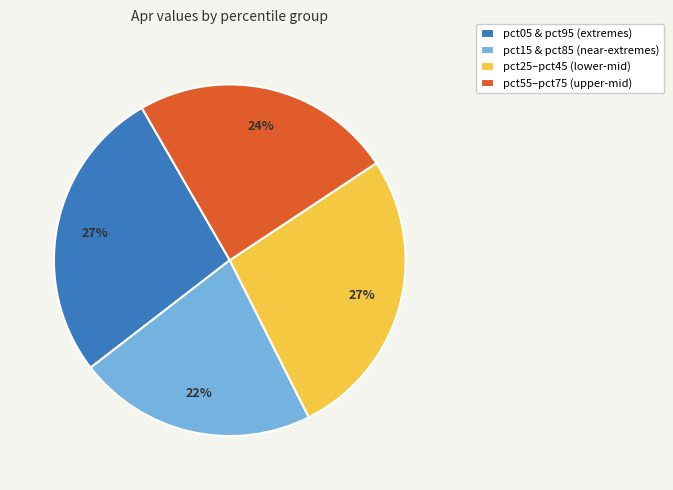

Does any single category account for the majority?

No